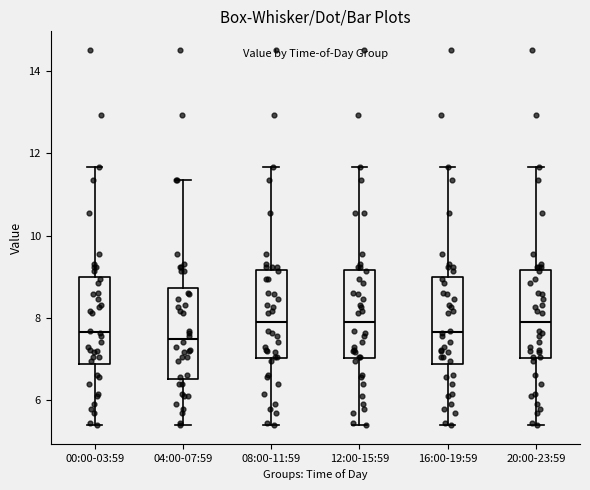

Reading left to right, transcribe this box plot: for each box, give where its median line is, the range the box spans, and where its two whiskers end, as read against the y-axis. The values are not printed on the chart, so give them approximately, as read against the axis.

00:00-03:59: median 7.6, box 6.8 to 9.0, whiskers 5.4 to 11.6
04:00-07:59: median 7.4, box 6.6 to 8.8, whiskers 5.4 to 11.4
08:00-11:59: median 7.8, box 7.0 to 9.2, whiskers 5.4 to 11.6
12:00-15:59: median 7.8, box 7.0 to 9.2, whiskers 5.4 to 11.6
16:00-19:59: median 7.6, box 6.8 to 9.0, whiskers 5.4 to 11.6
20:00-23:59: median 7.8, box 7.0 to 9.2, whiskers 5.4 to 11.6